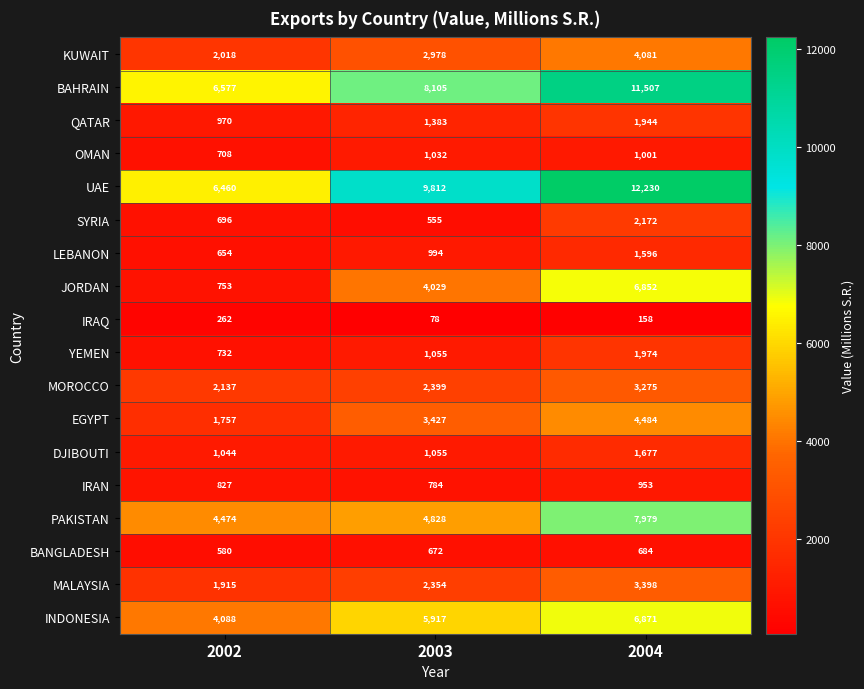

Where is DJIBOUTI nearest to the value 1360?

2003